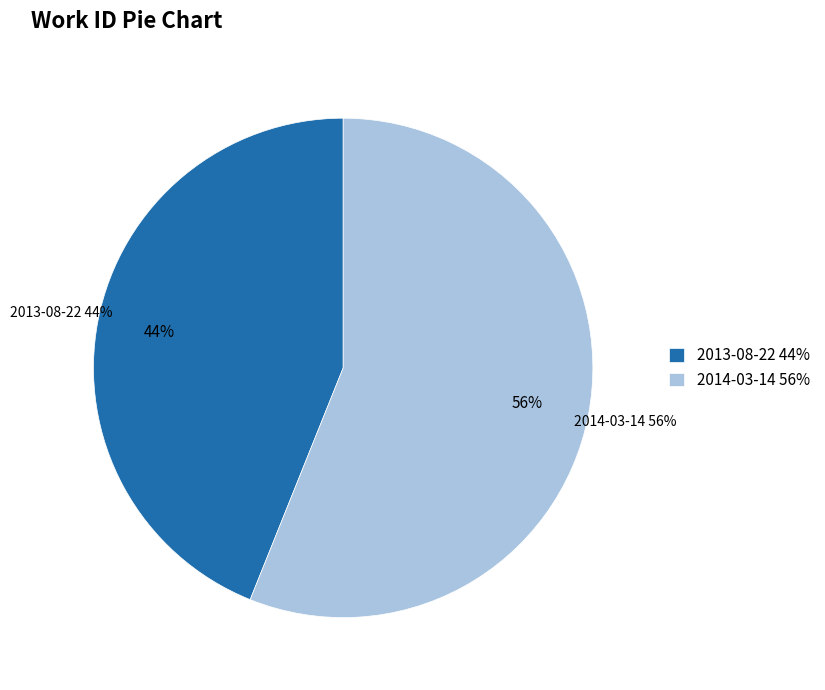

What portion of the pie excludes 2013-08-22?

56.1%